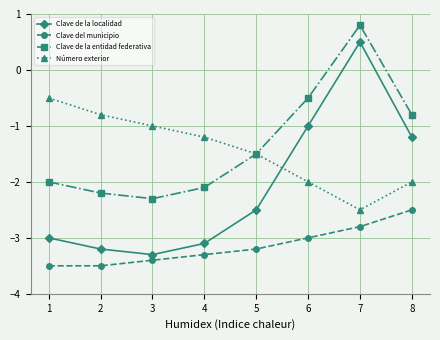

At which category does Número exterior reach its first local valley?

7